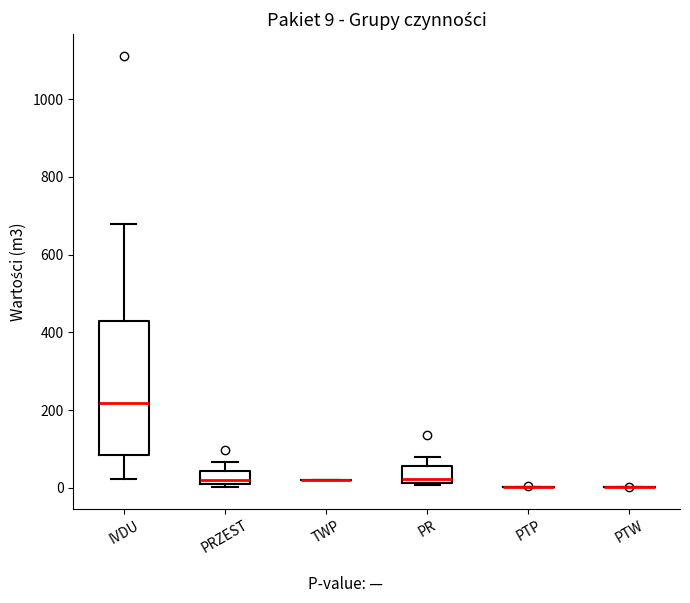

Comparing the boxes themselves (not the whiskers), which one is the tallest?

IVDU